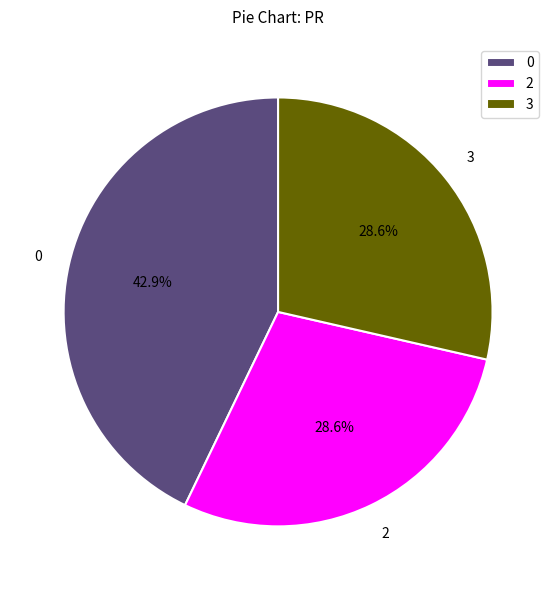

How many slices are in this pie chart?

3